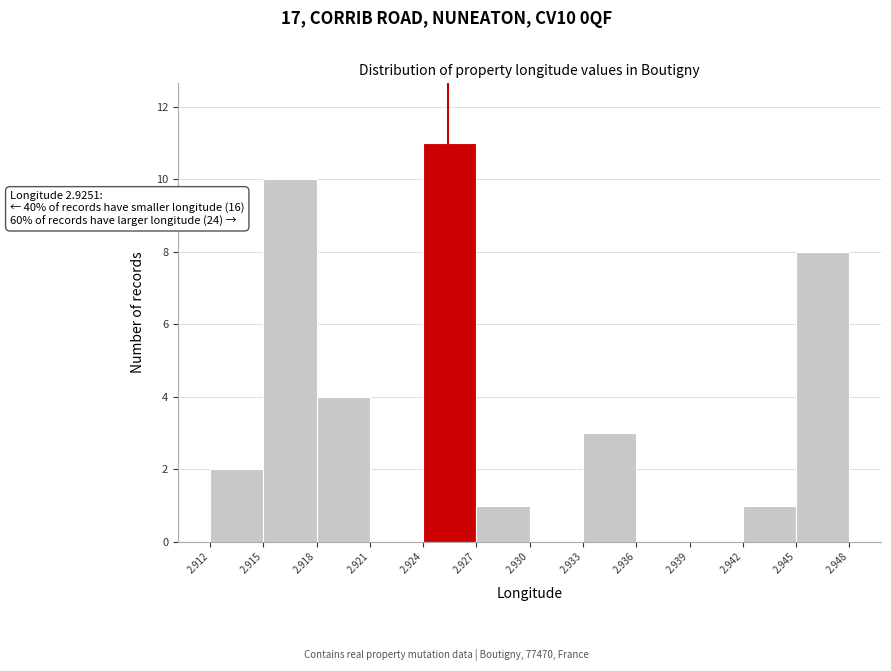

Reading left to right, transcribe all the data shown in this chart.

2.912=2	2.915=10	2.918=4	2.921=0	2.924=11	2.927=1	2.930=0	2.933=3	2.936=0	2.939=0	2.942=1	2.945=8